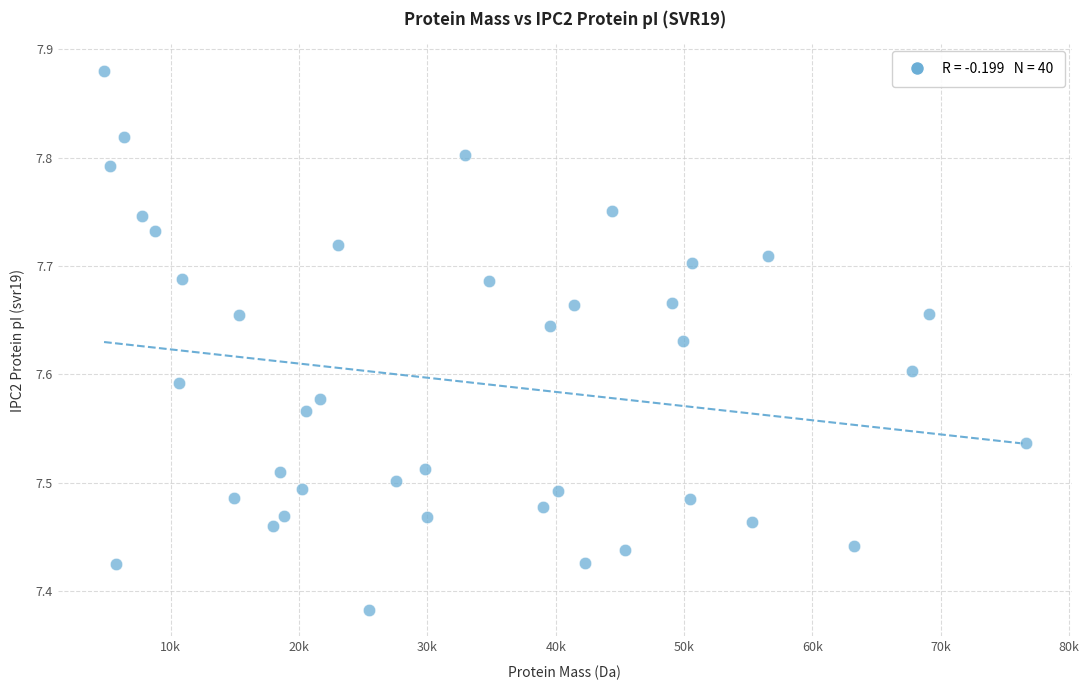

What is the range of X values (max minus min)?

71798.8